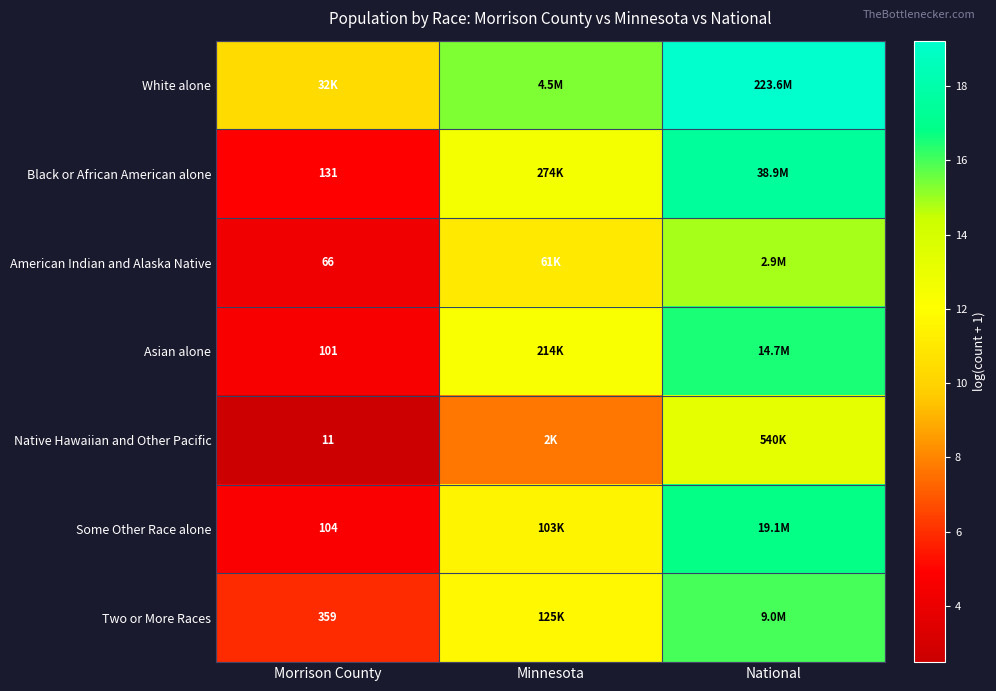

Rank the categories by White alone value from highest to lowest.

National, Minnesota, Morrison County